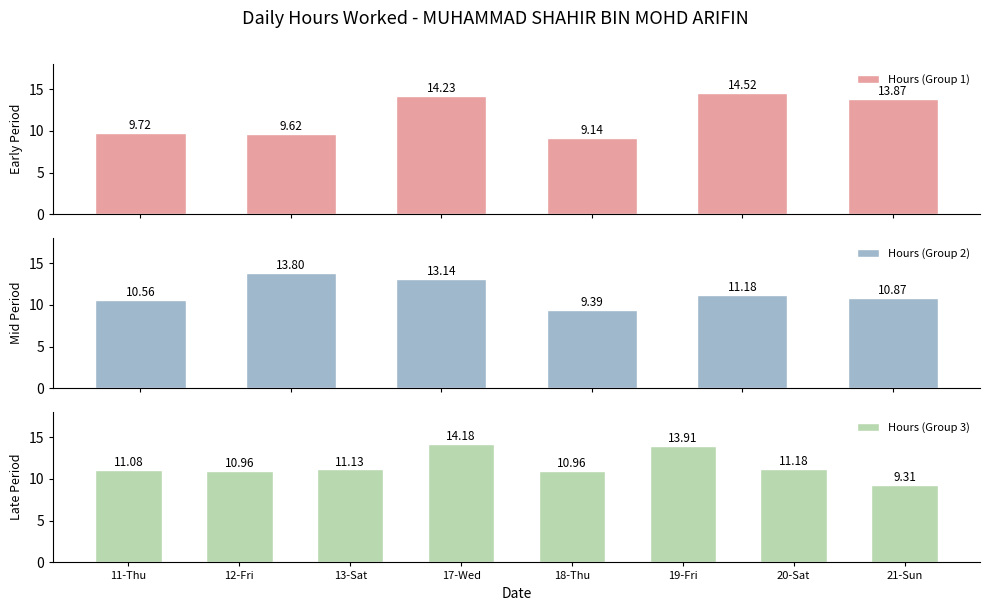

Where is the data nearest to the value 11?

12-Fri